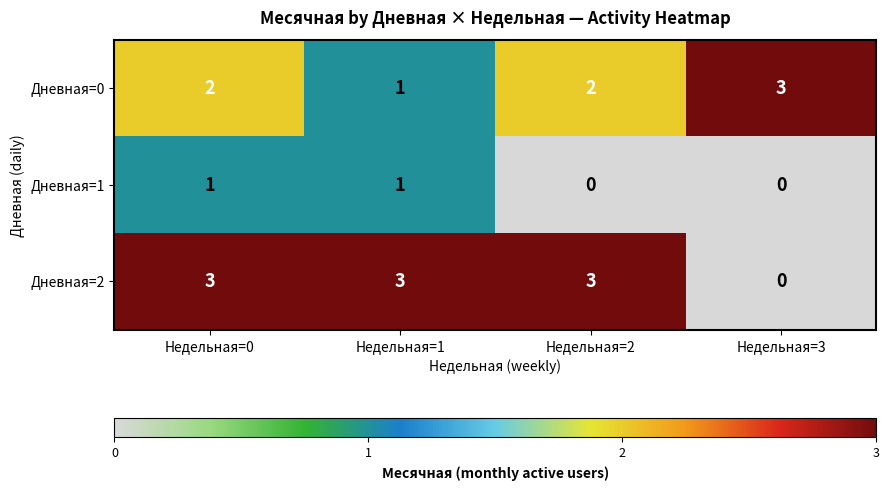

What is the sum of the Дневная=2 values at Недельная=0 and Недельная=3?

3